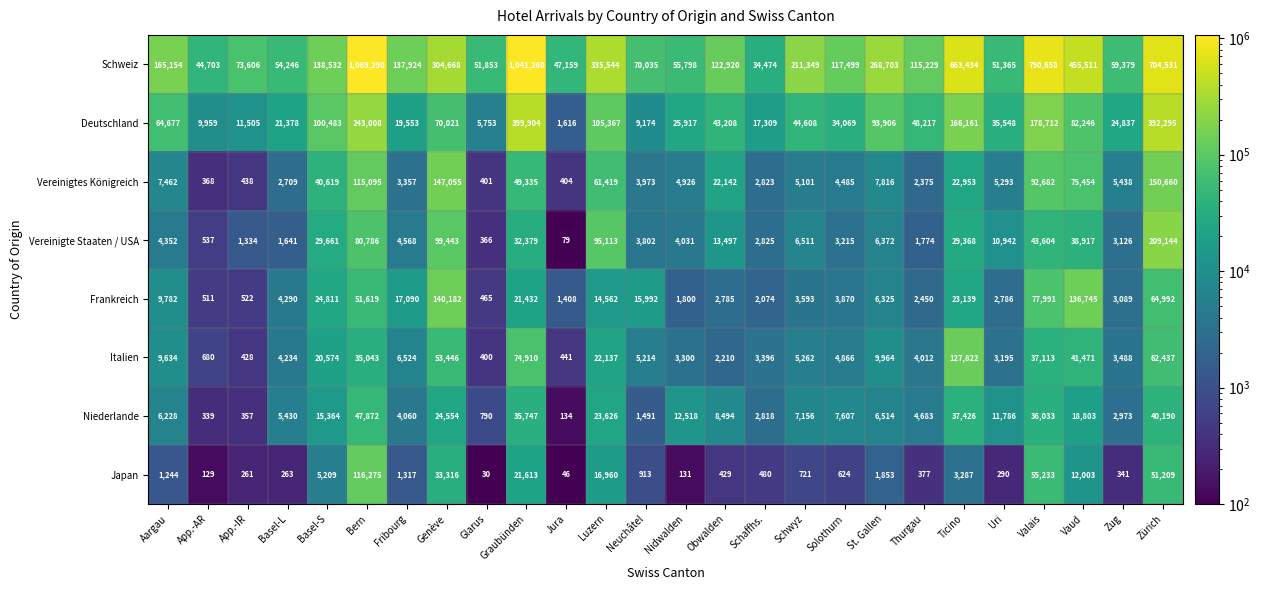

What is the difference between the maximum and minimum values in the Italien series?

127422